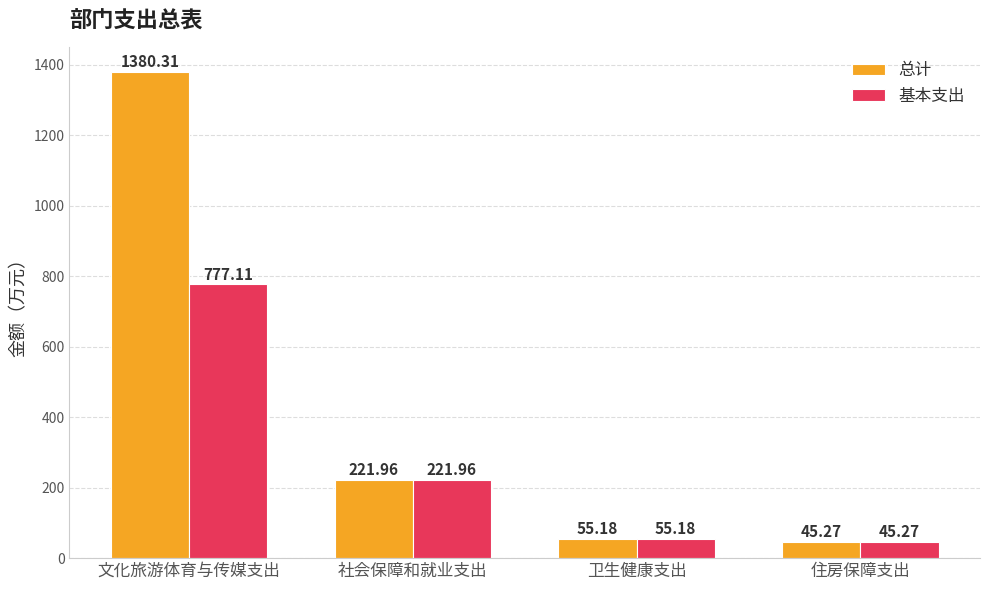

True or false: 基本支出 has a value of 777.1 at 文化旅游体育与传媒支出.

True